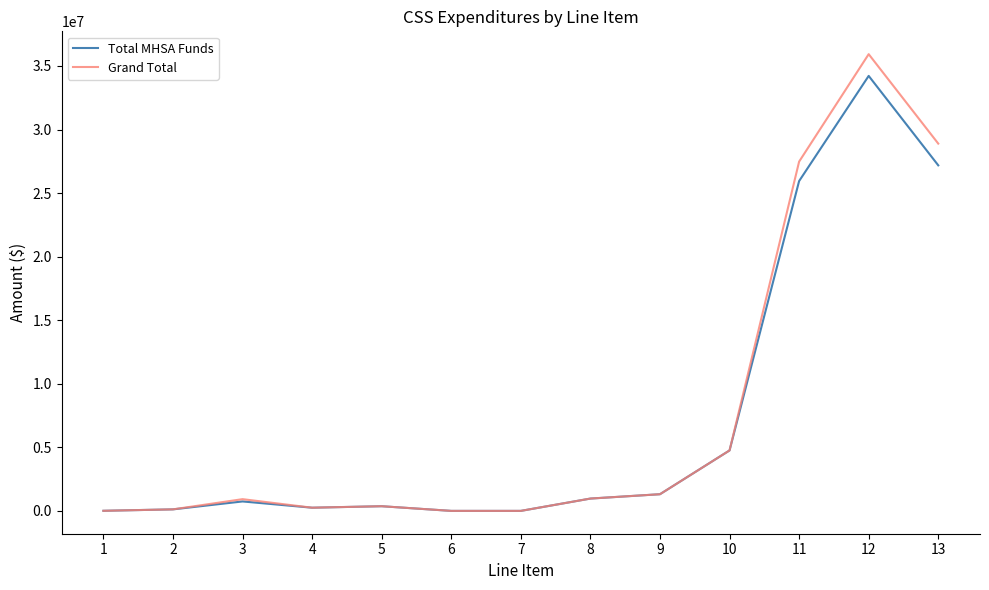

What is the maximum value shown in the chart?

35925572.2